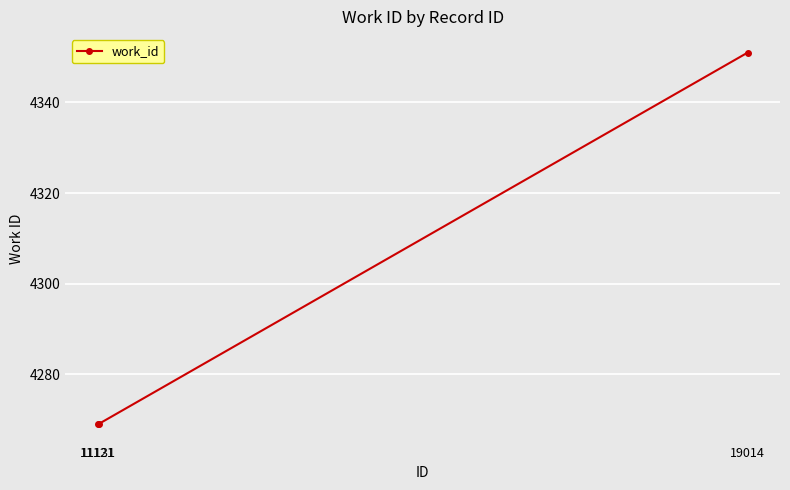

What is the average value?

4296